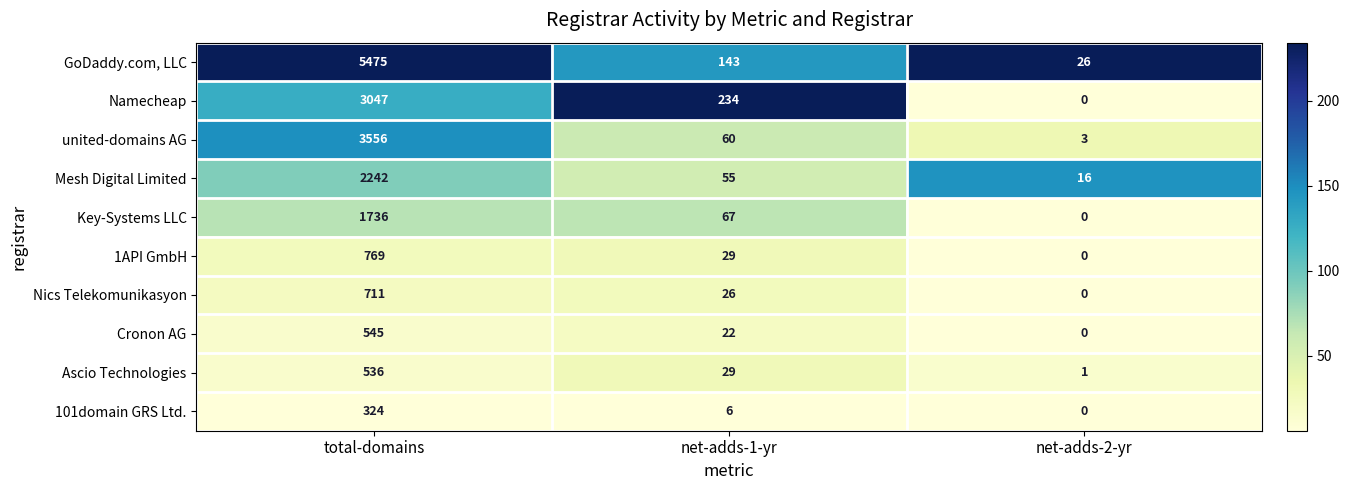

What is the sum of all 1API GmbH values?

798